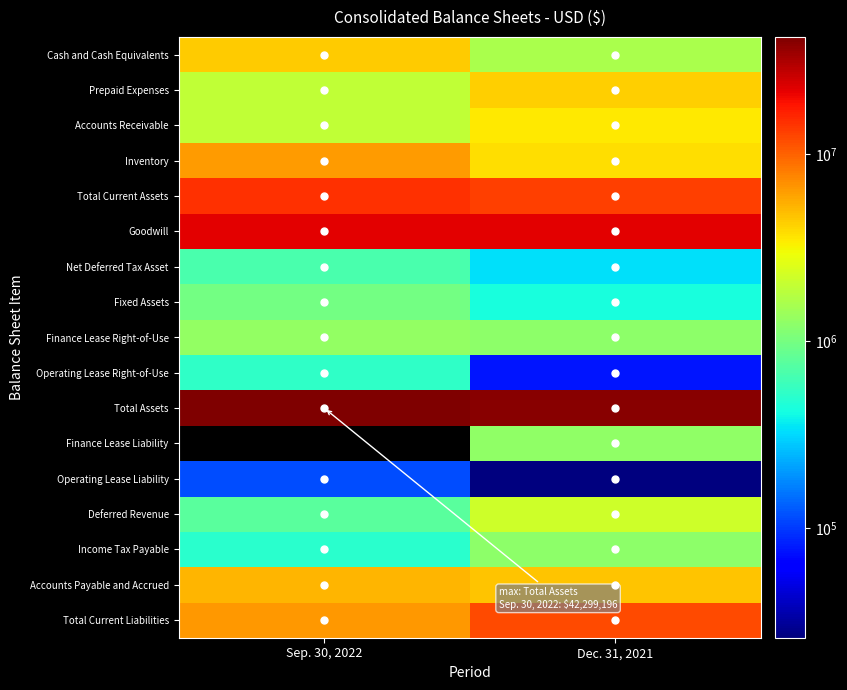

What is the total value across all series at Sep. 30, 2022?

110409629